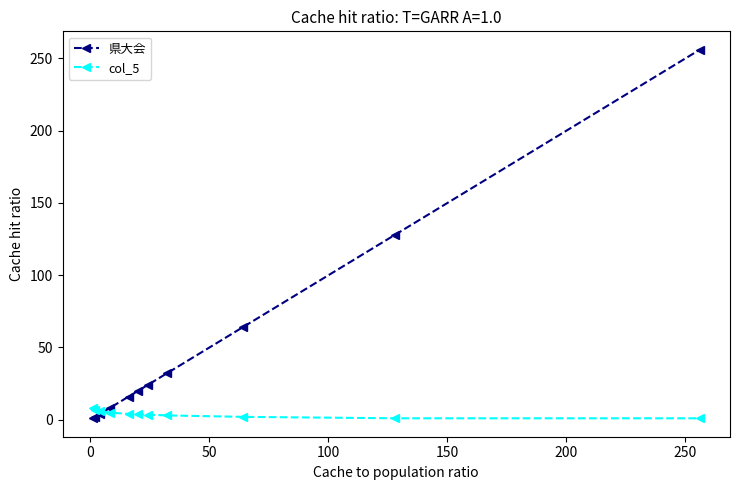

What is the maximum value for 県大会?

256.0